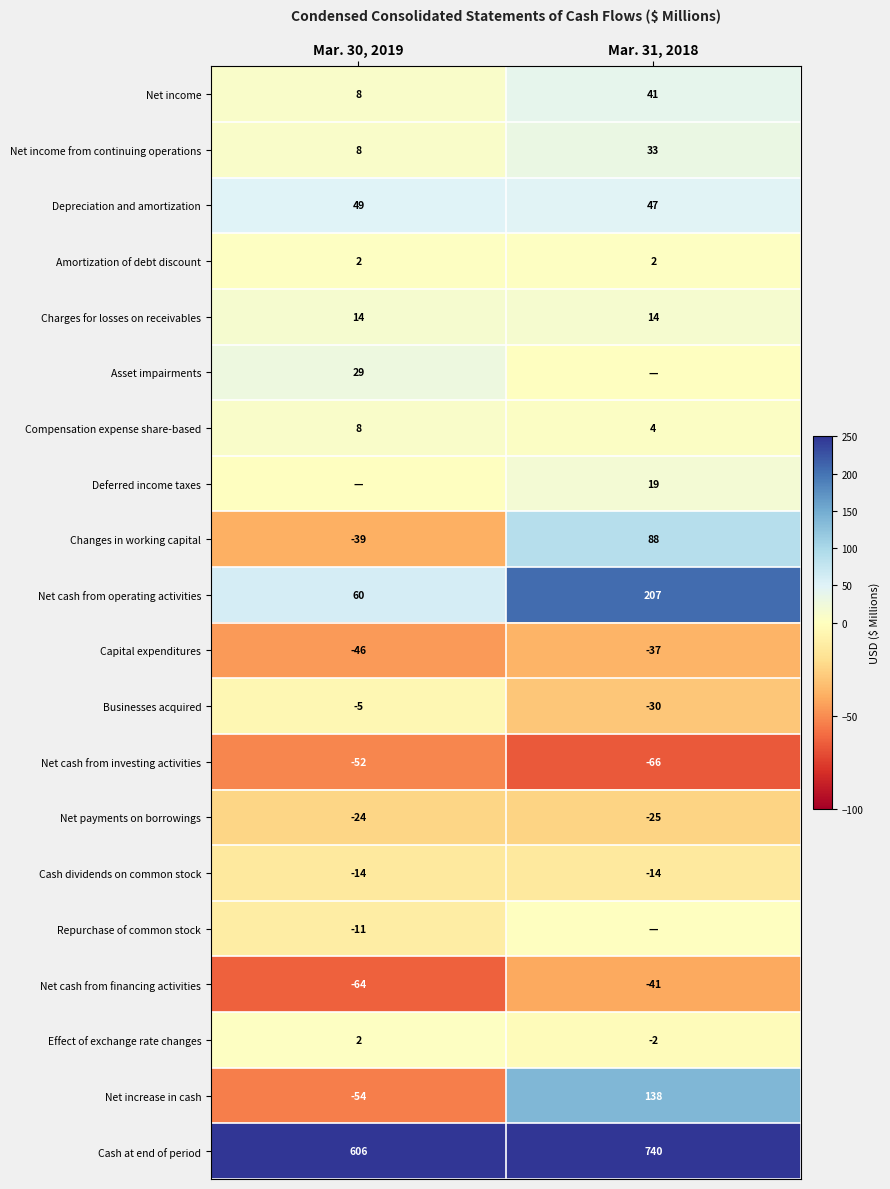

The value of Net payments on borrowings at Mar. 30, 2019 is -8. True or false?

False